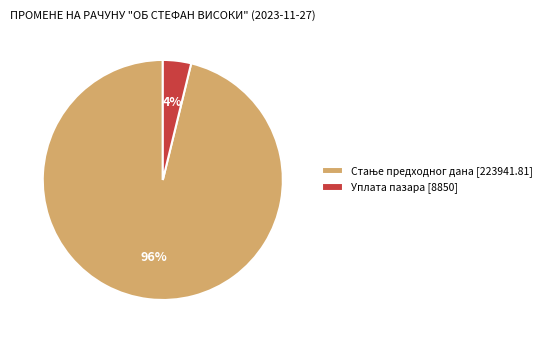

To the nearest percent, what is the difference between the largest and smallest slice percentages?

92%